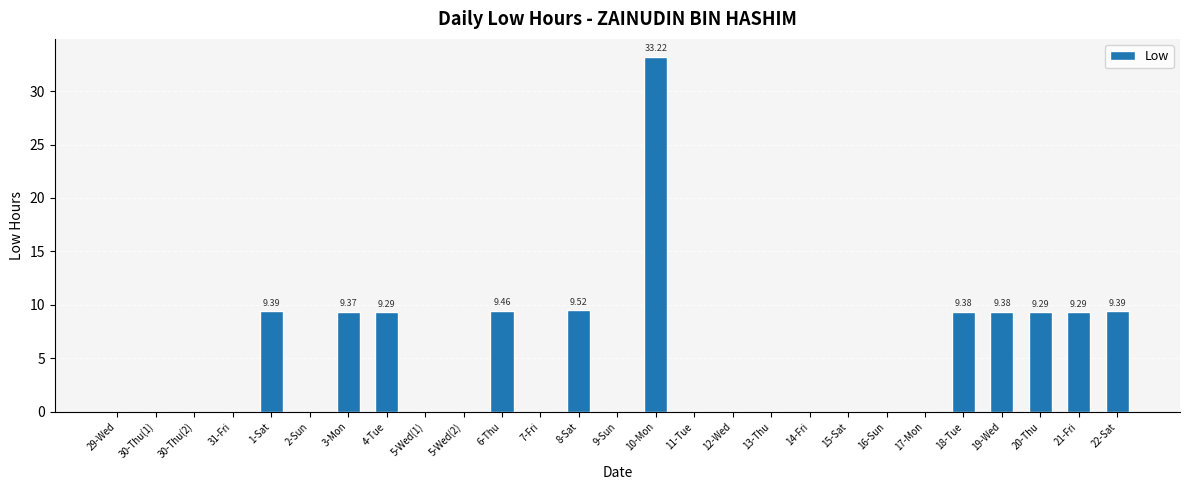

What is the change in value from 15-Sat to 18-Tue?

+9.4